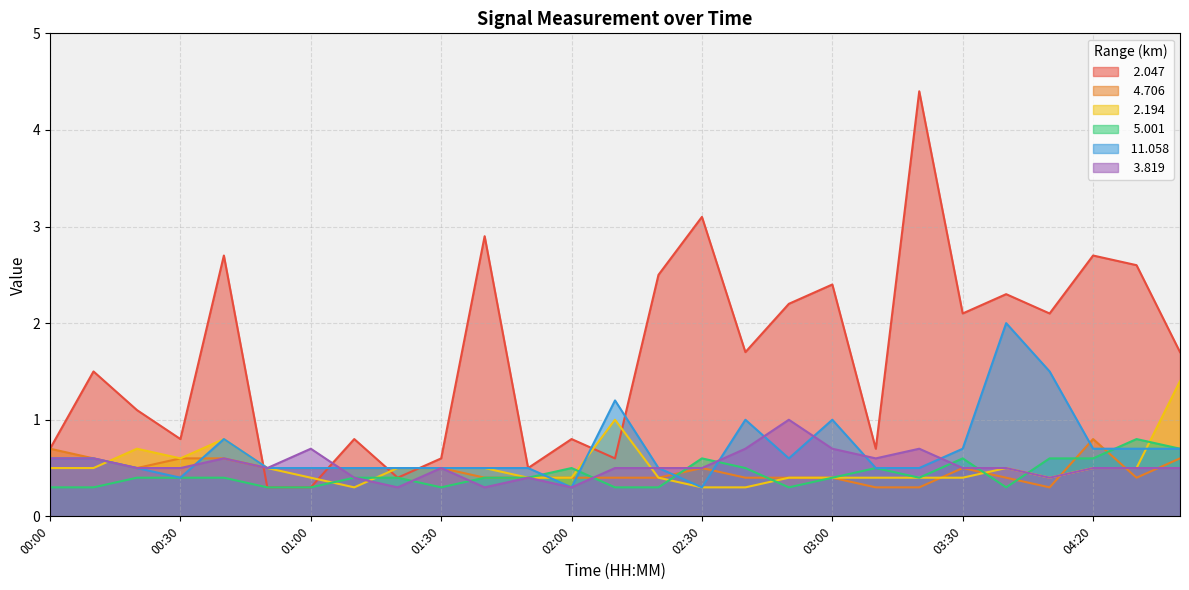

What is the lowest value of the   2.047 series?

0.3